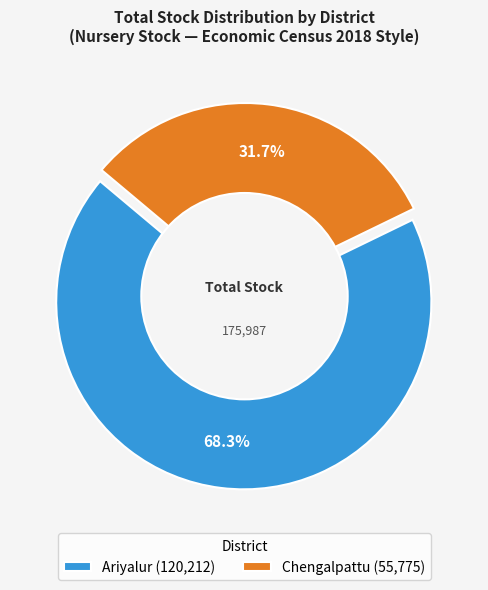

Is it true that Ariyalur is 10% of the pie?

False